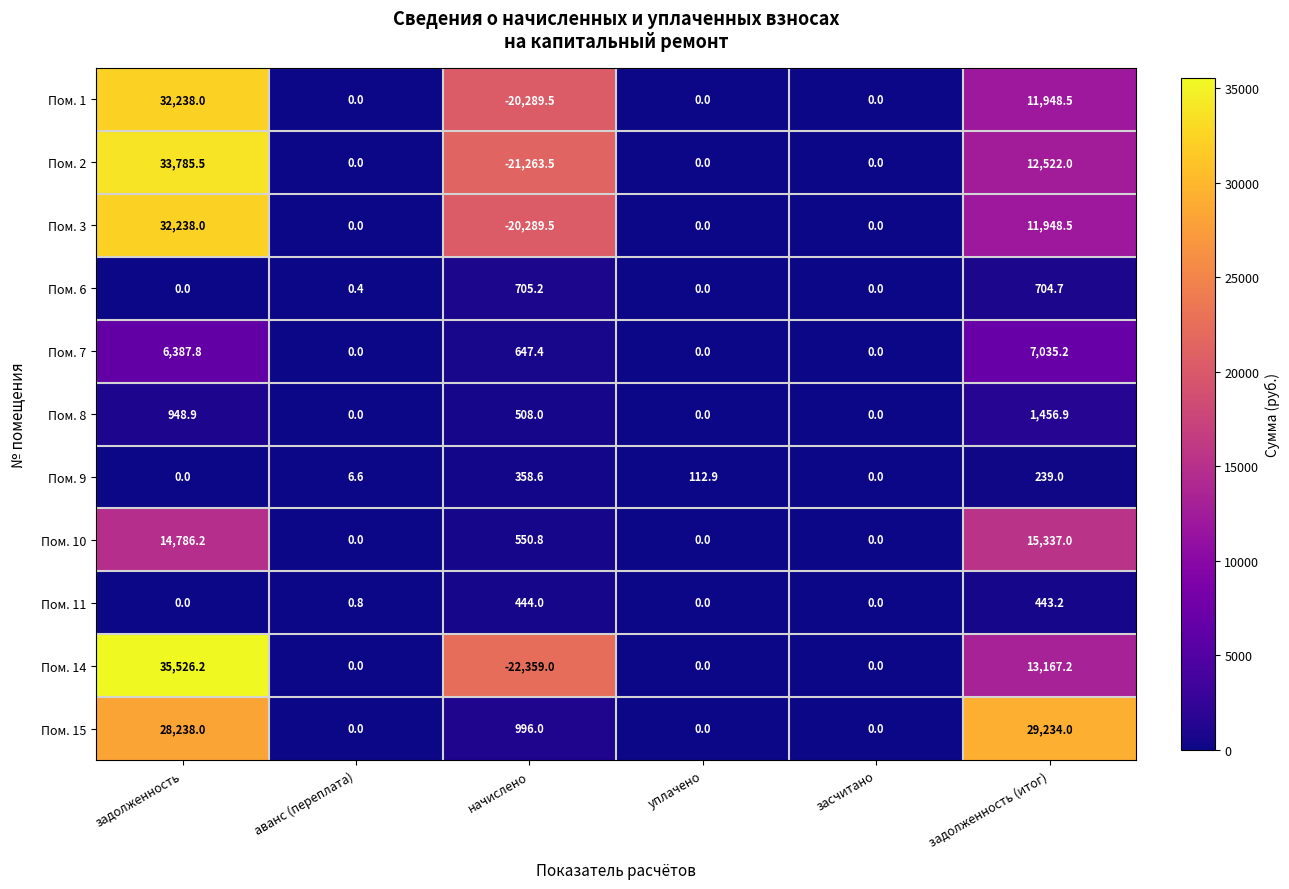

What is the highest value of the Пом. 10 series?

15337.0